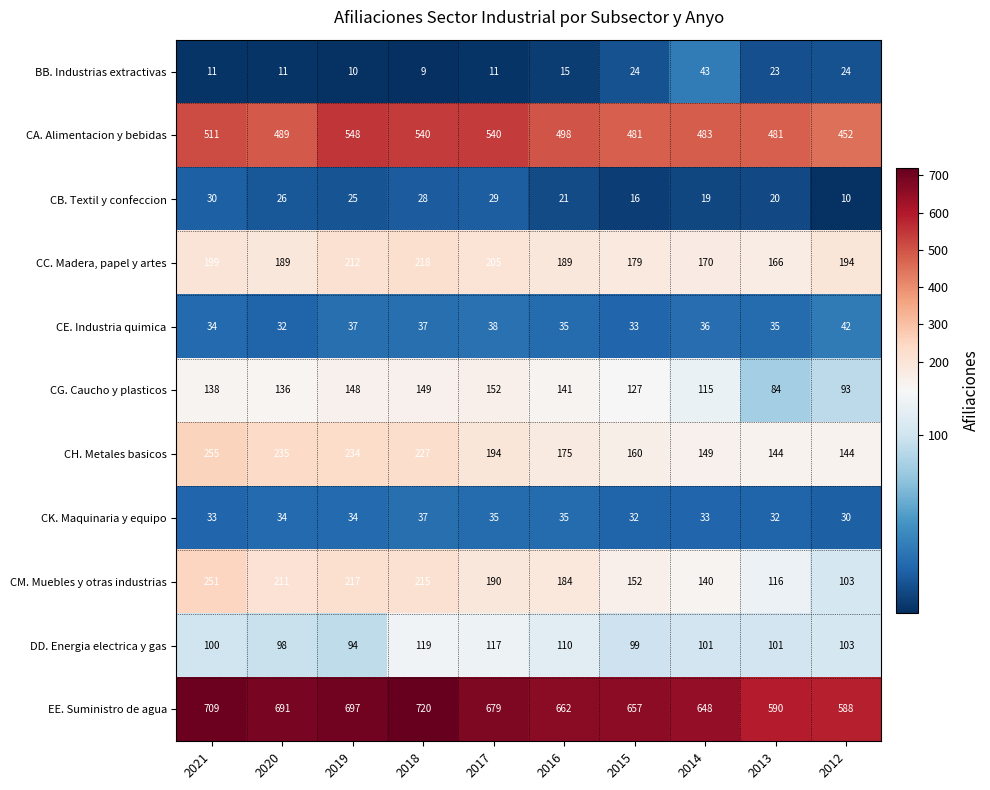

What is the minimum value for CA. Alimentacion y bebidas?

452